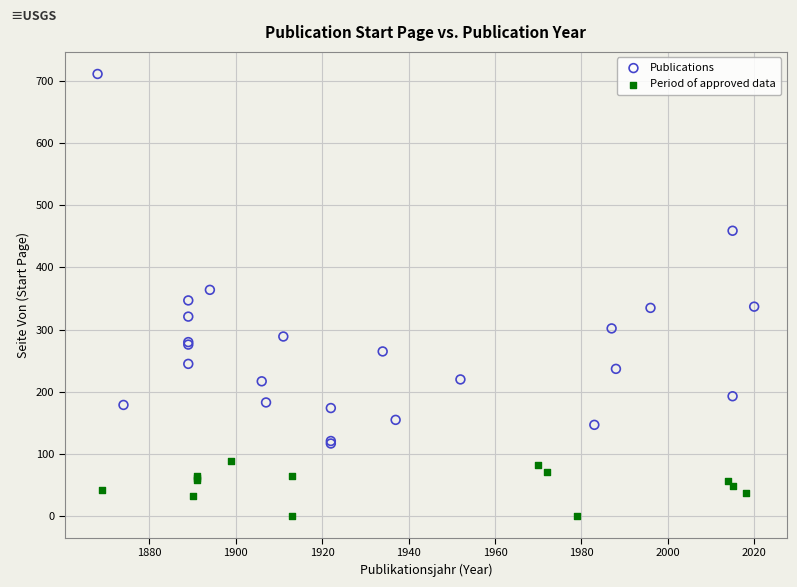

Which series has the widest spread of Y values?

Publications